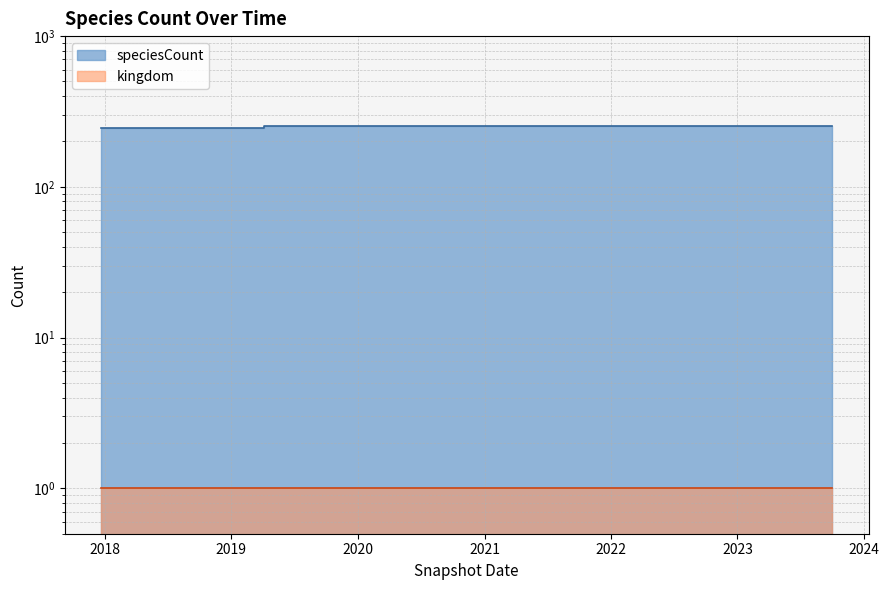

At which category does the chart reach its minimum across all series?

2017-12-22